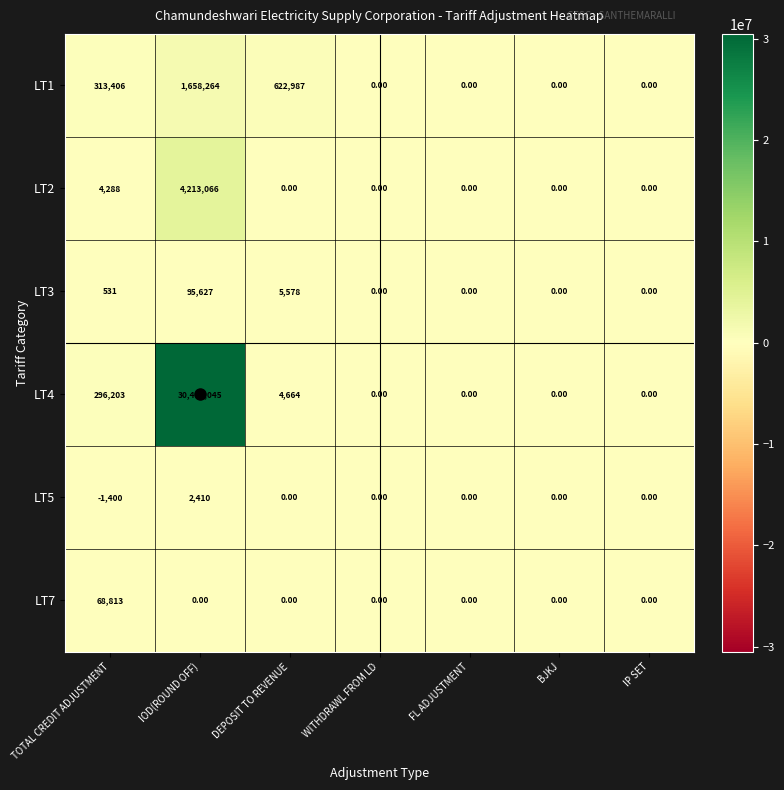

How many distinct data groups are displayed?

6